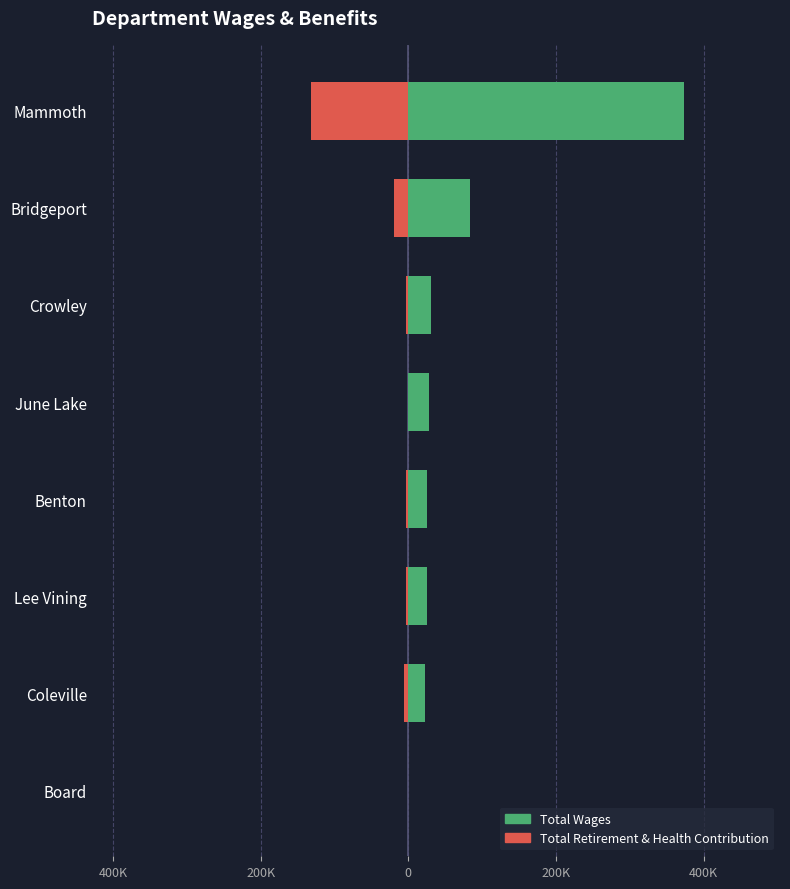

What is the difference between the highest and lowest values at Benton?

28358